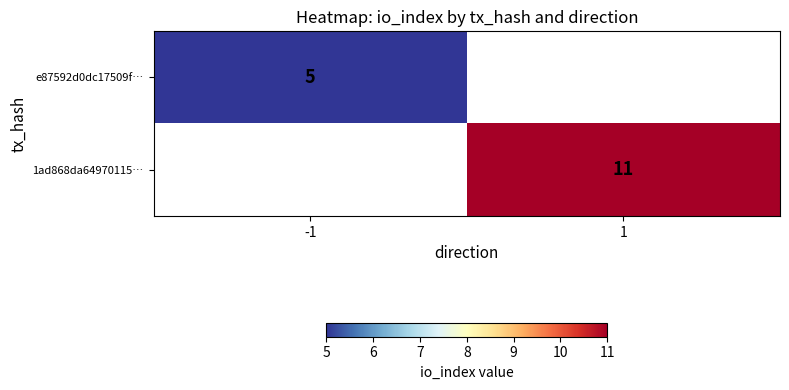

At how many categories does at least one series exceed 10?

1